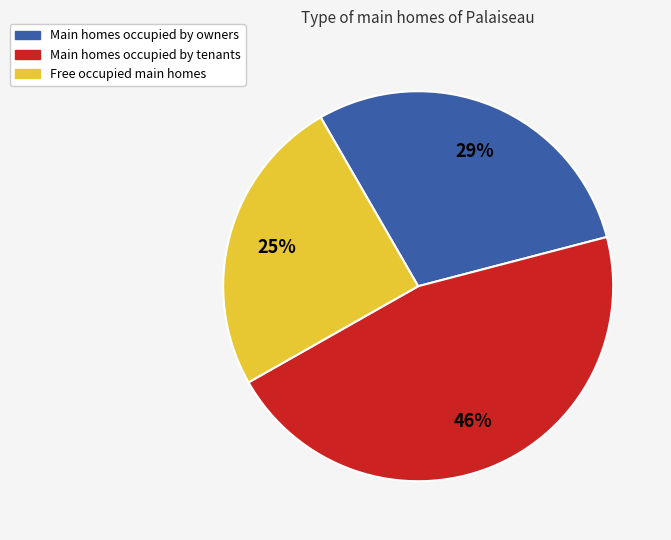

Is there a majority slice in this chart?

No